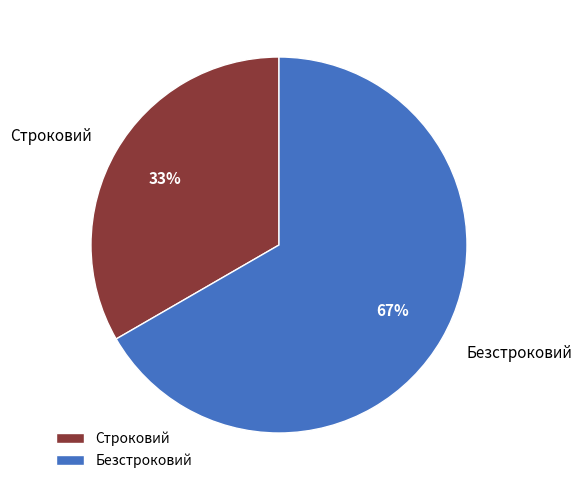

How many slices are in this pie chart?

2